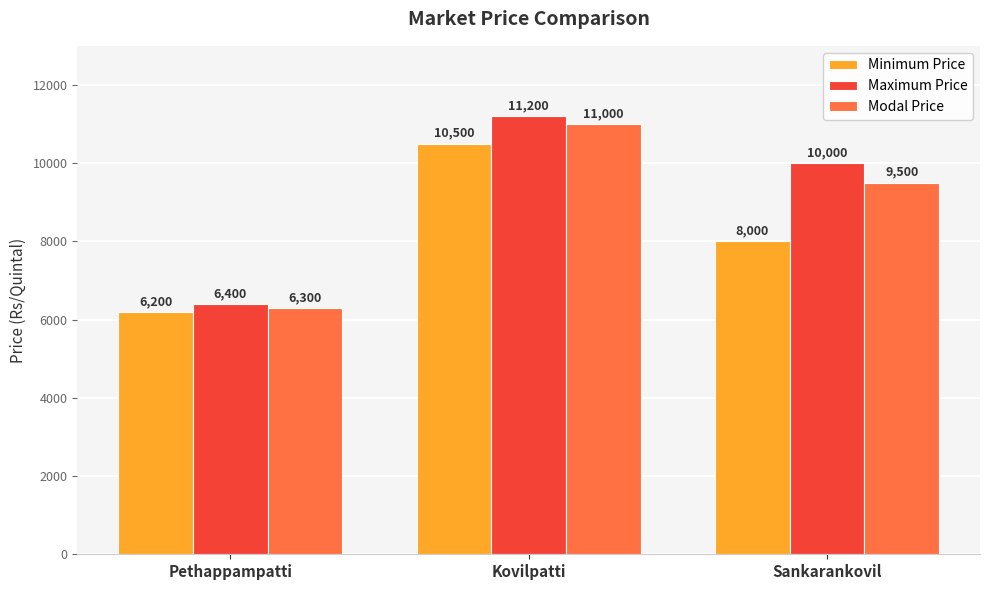

What is the difference between the maximum and minimum values in the Modal Price series?

4700